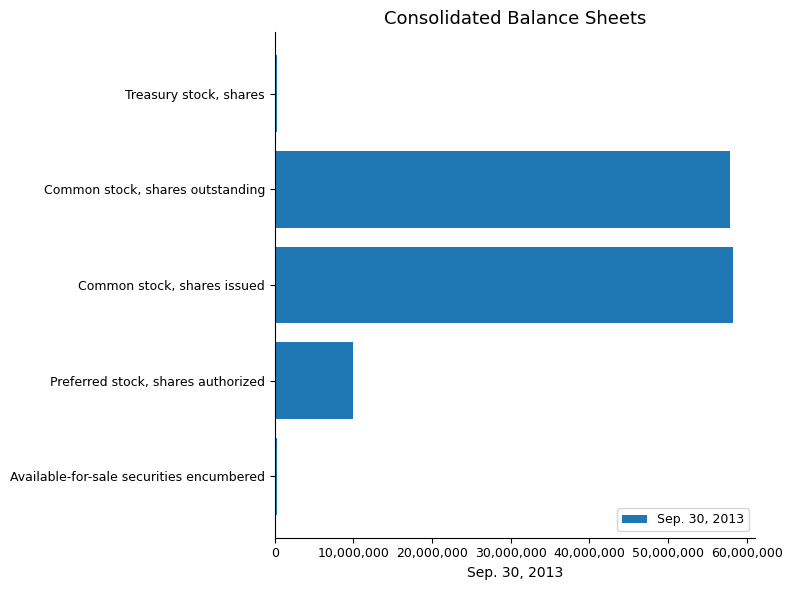

Approximately how many times larger is the value at Common stock, shares issued compared to Common stock, shares outstanding?

1.0